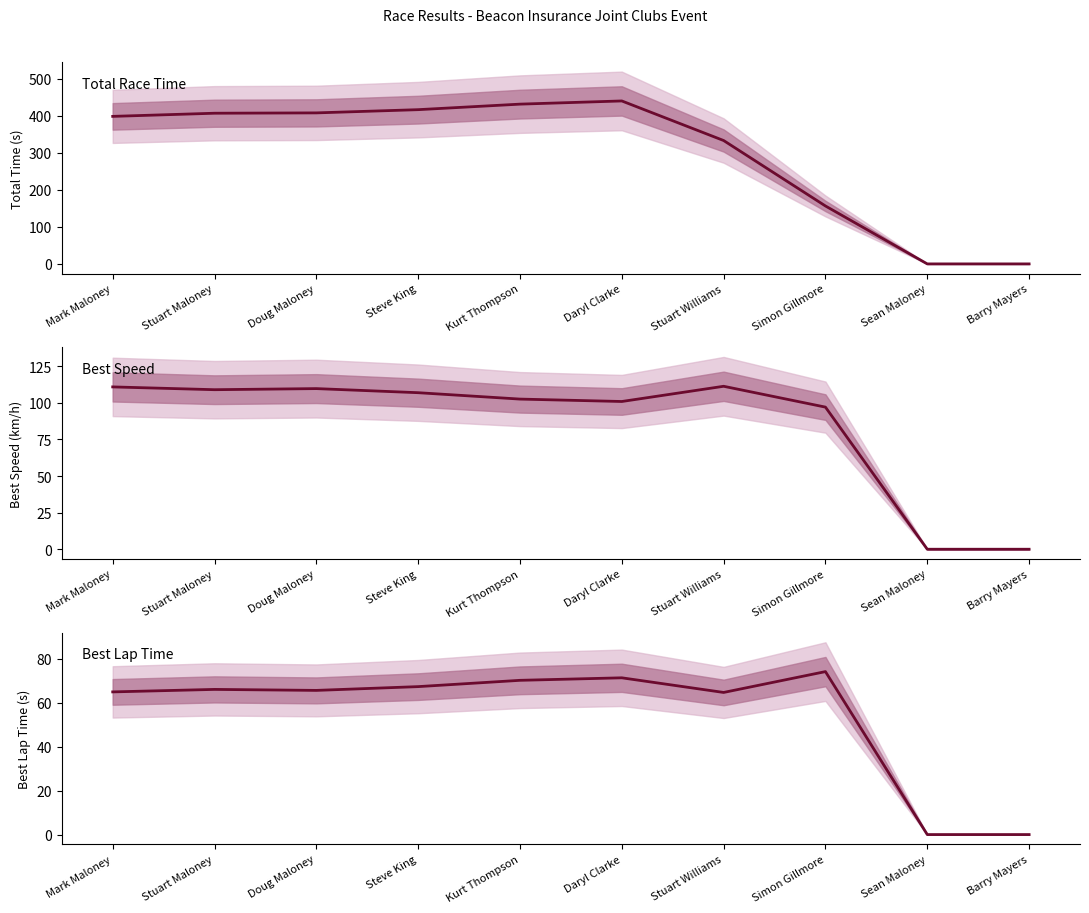

List the labels in order of Total Time value, smallest first.

Sean Maloney, Barry Mayers, Simon Gillmore, Stuart Williams, Mark Maloney, Stuart Maloney, Doug Maloney, Steve King, Kurt Thompson, Daryl Clarke